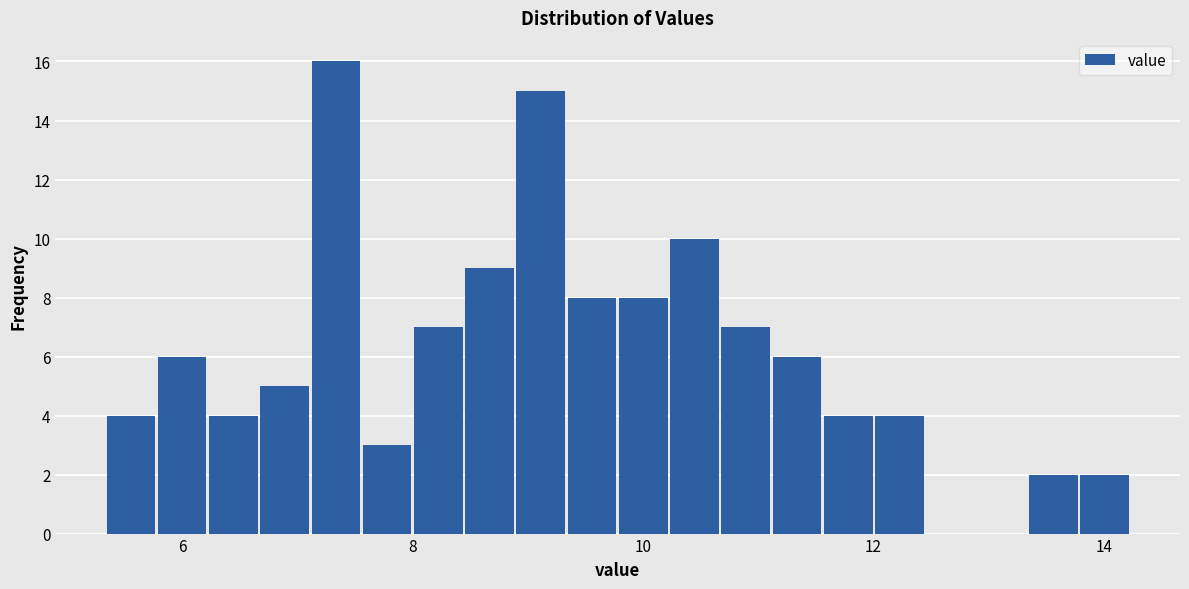

Read against the x-axis, roughly where is the centre of the tallest bar?

7.4